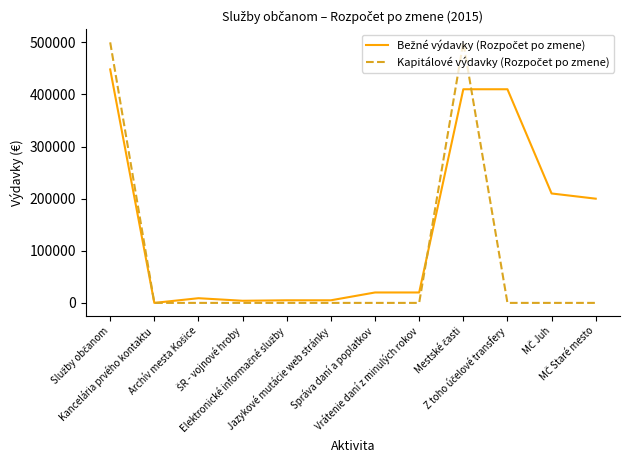

True or false: Bežné výdavky (Rozpočet po zmene) and Kapitálové výdavky (Rozpočet po zmene) cross at least once.

True